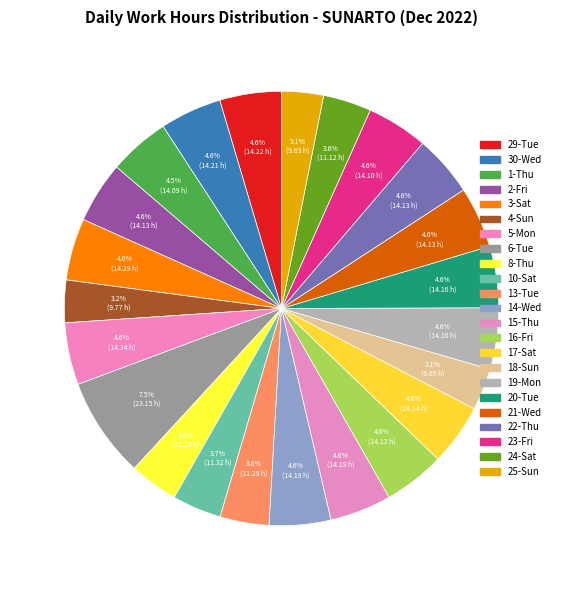

Count the number of slices in the pie.

23